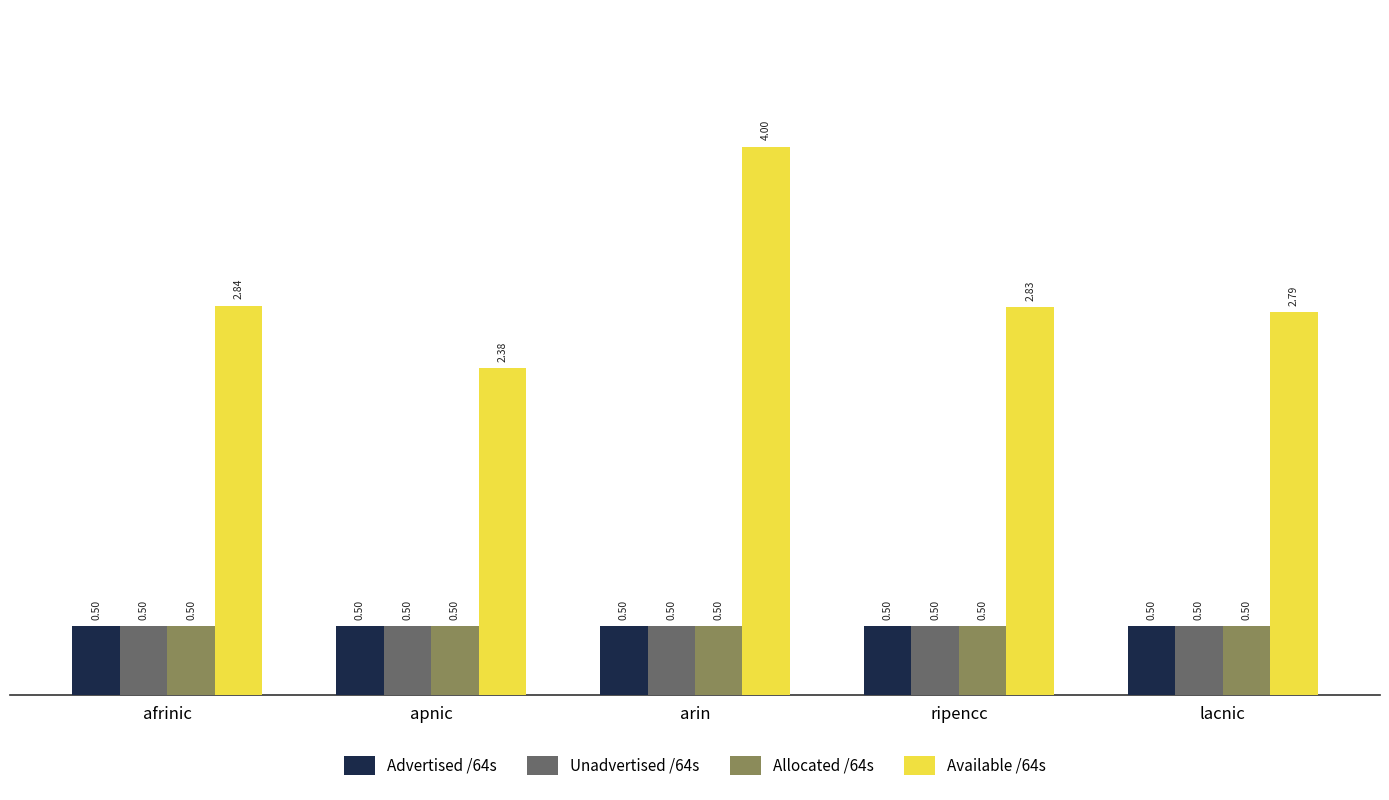

What is the minimum value shown in the chart?

0.5